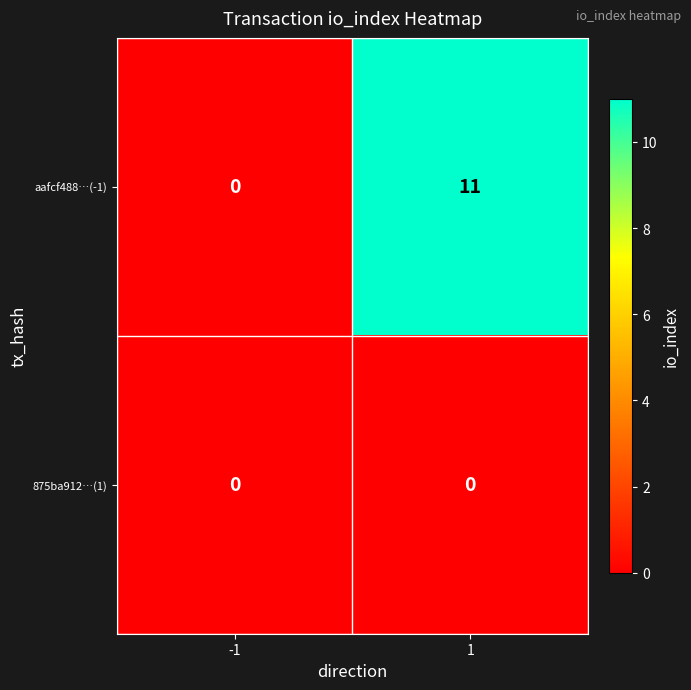

List the series in order of their overall mean, highest first.

aafcf488…(-1), 875ba912…(1)